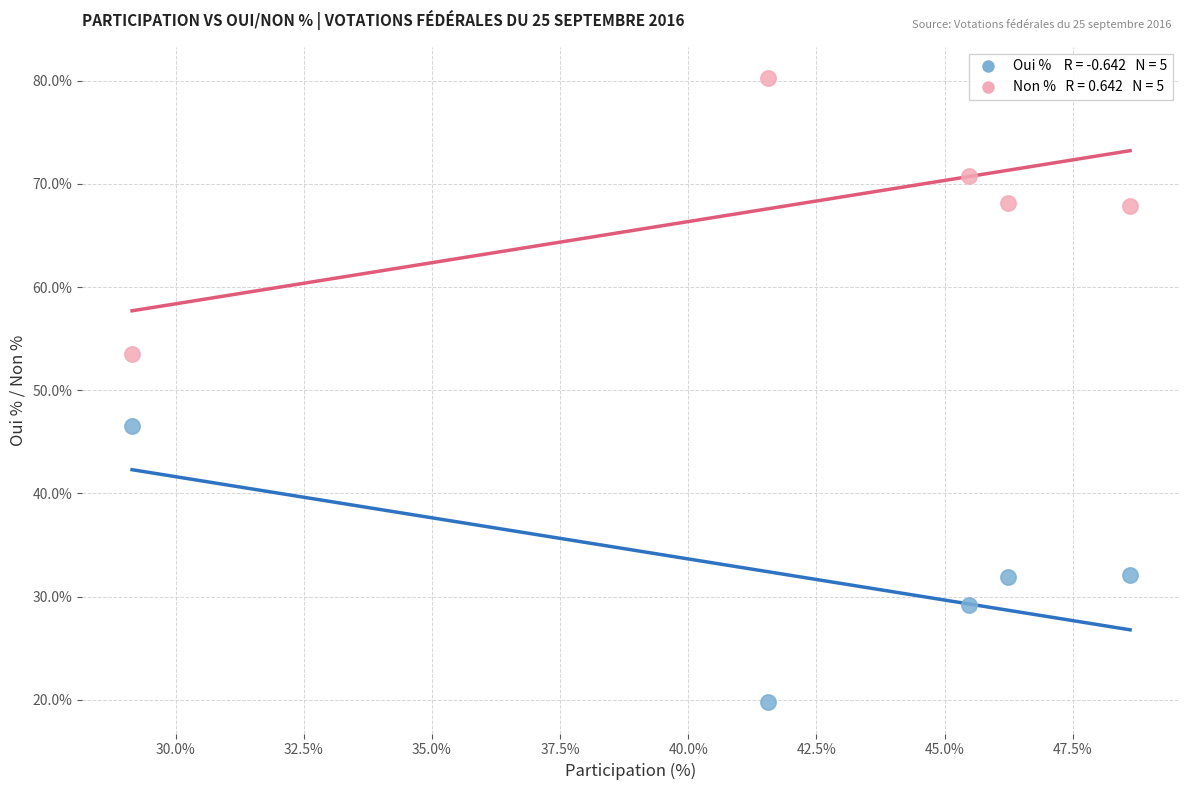

Across all data points, what is the average Y value?

50.0